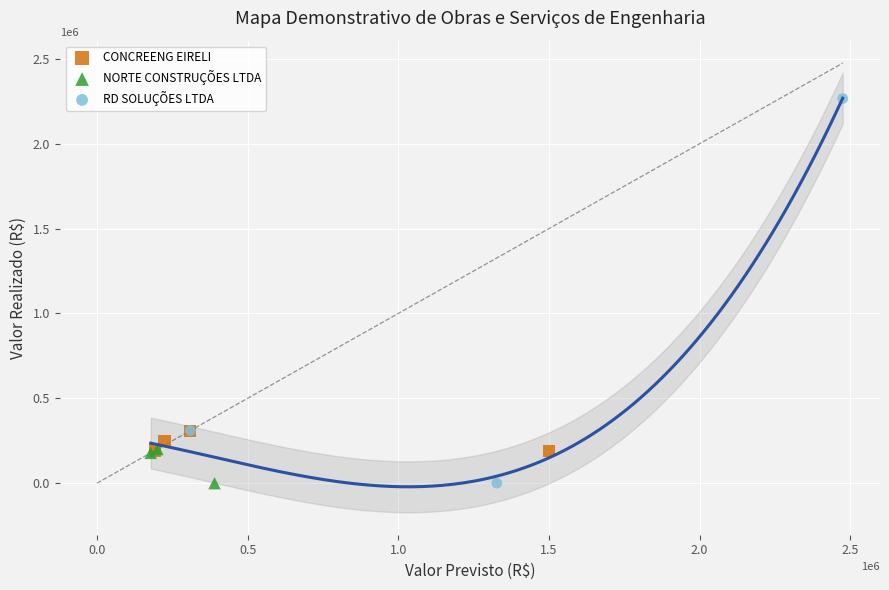

Which series has the largest Y range (max minus min)?

RD SOLUÇÕES LTDA